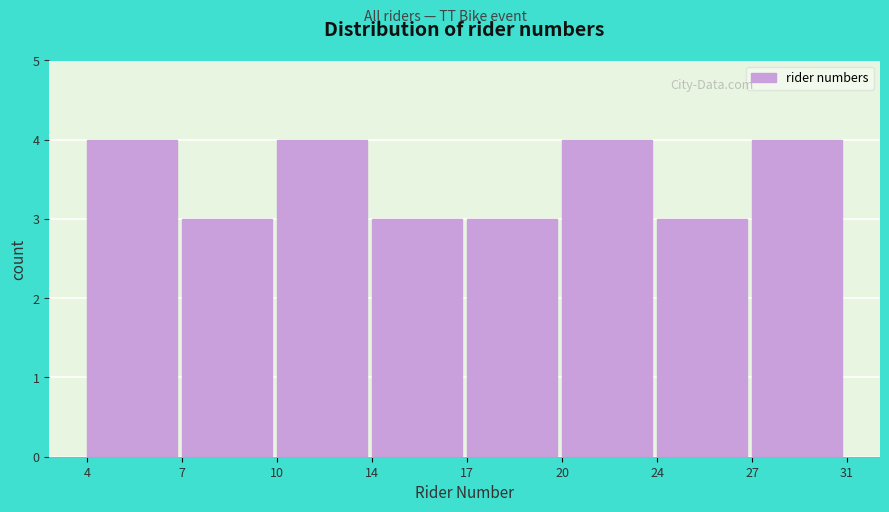

Reading right to left, transcribe all the data shown in this chart.

27=4	24=3	20=4	17=3	14=3	10=4	7=3	4=4